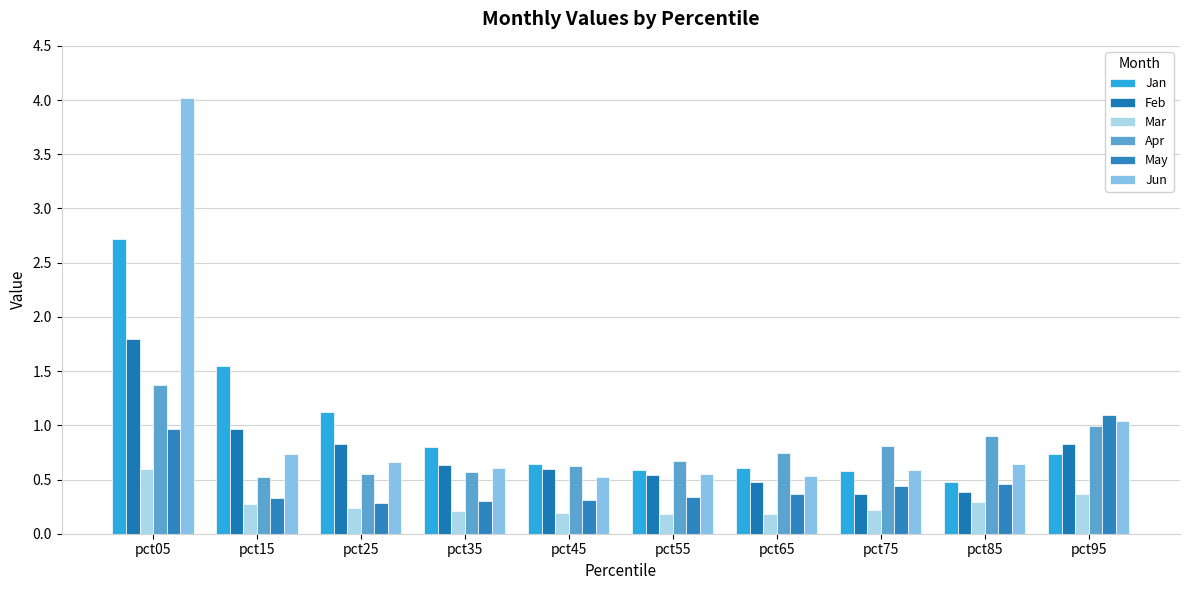

Reading left to right, transcribe all the data shown in this chart.

Jan: 2.7	1.6	1.1	0.8	0.6	0.6	0.6	0.6	0.5	0.7
Feb: 1.8	1.0	0.8	0.6	0.6	0.5	0.5	0.4	0.4	0.8
Mar: 0.6	0.3	0.2	0.2	0.2	0.2	0.2	0.2	0.3	0.4
Apr: 1.4	0.5	0.5	0.6	0.6	0.7	0.7	0.8	0.9	1.0
May: 1.0	0.3	0.3	0.3	0.3	0.3	0.4	0.4	0.5	1.1
Jun: 4.0	0.7	0.7	0.6	0.5	0.5	0.5	0.6	0.6	1.0